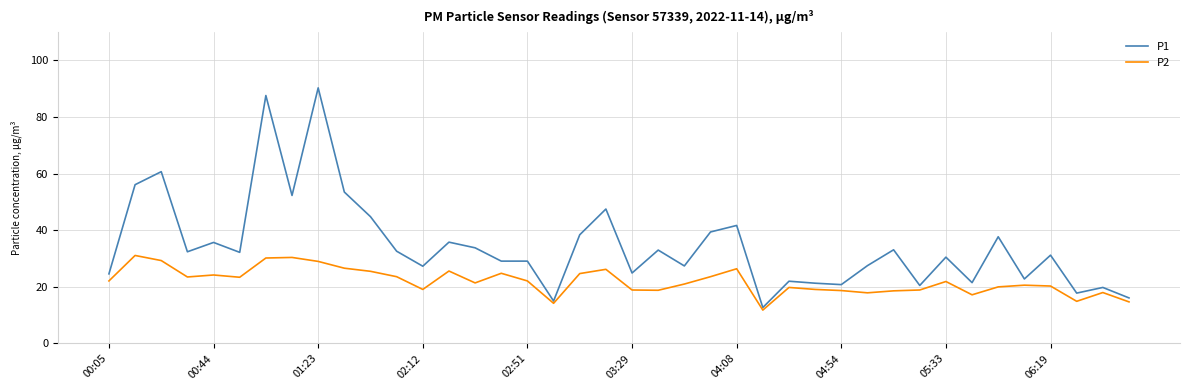

What is the greatest value displayed?

90.3